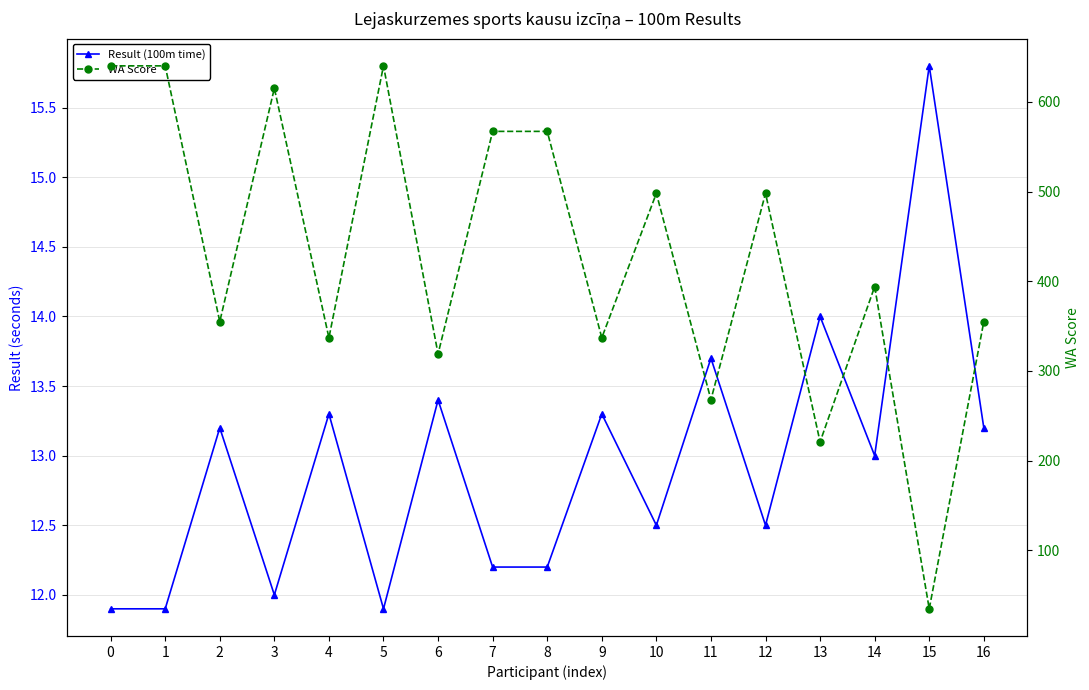

True or false: WA Score and Result (100m time) cross at least once.

False